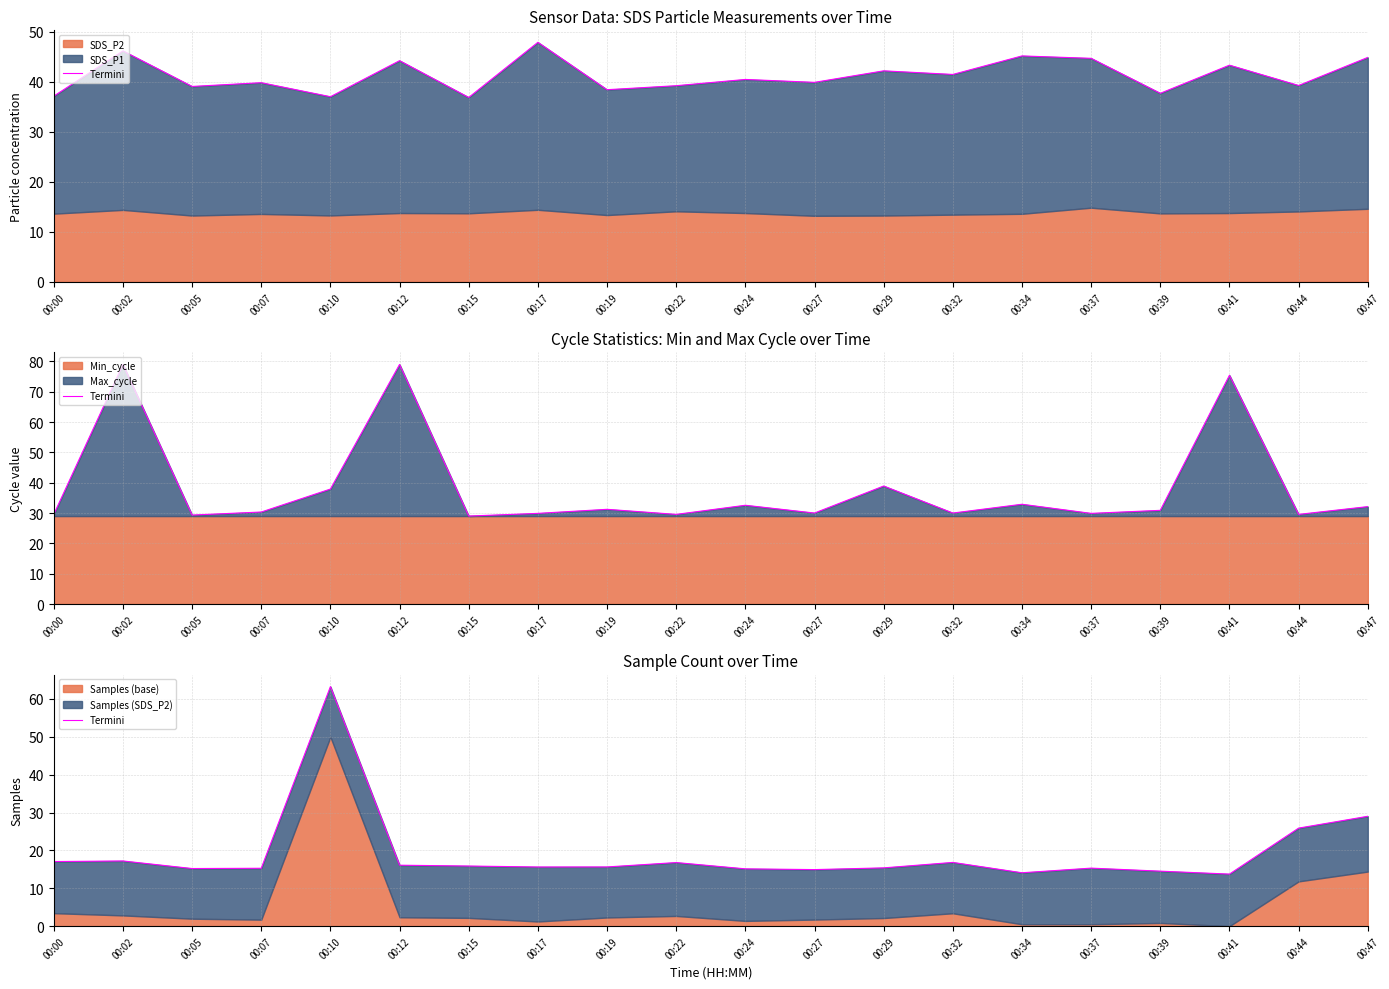

Rank the categories by value from highest to lowest.

00:10, 00:47, 00:44, 00:02, 00:00, 00:32, 00:22, 00:12, 00:15, 00:19, 00:17, 00:29, 00:37, 00:07, 00:05, 00:24, 00:27, 00:39, 00:34, 00:41